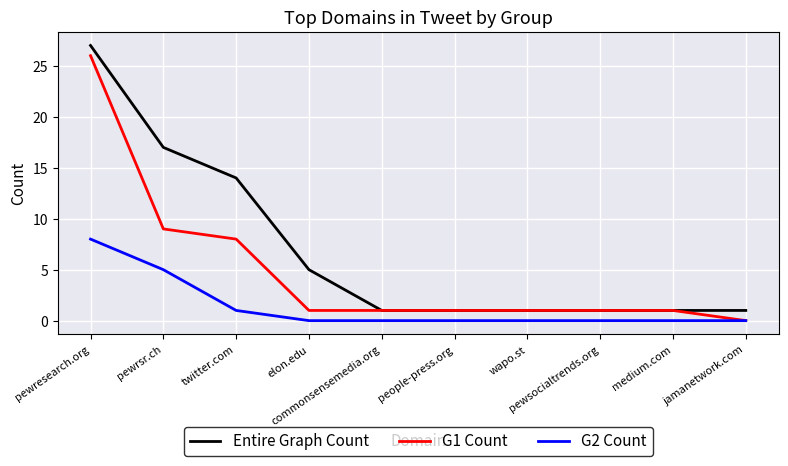

What are all the series names shown in the legend?

Entire Graph Count, G1 Count, G2 Count